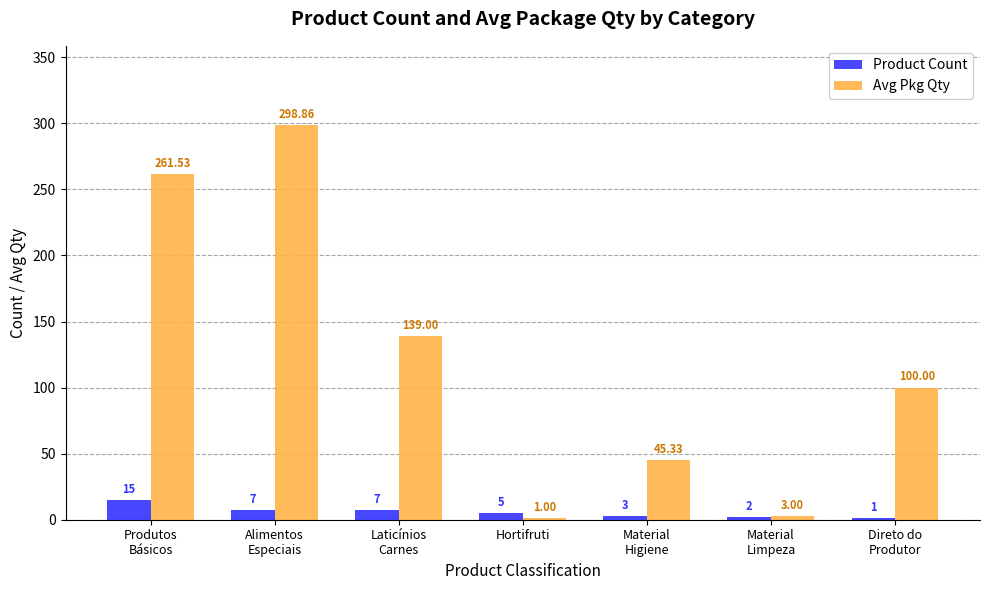

What is the sum of all Product Count values?

40.0